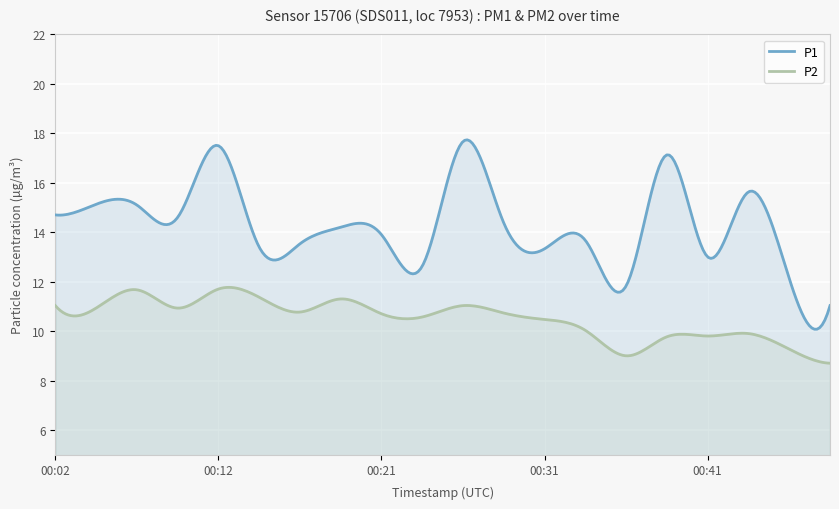

Which series has the largest range (max minus min)?

P1